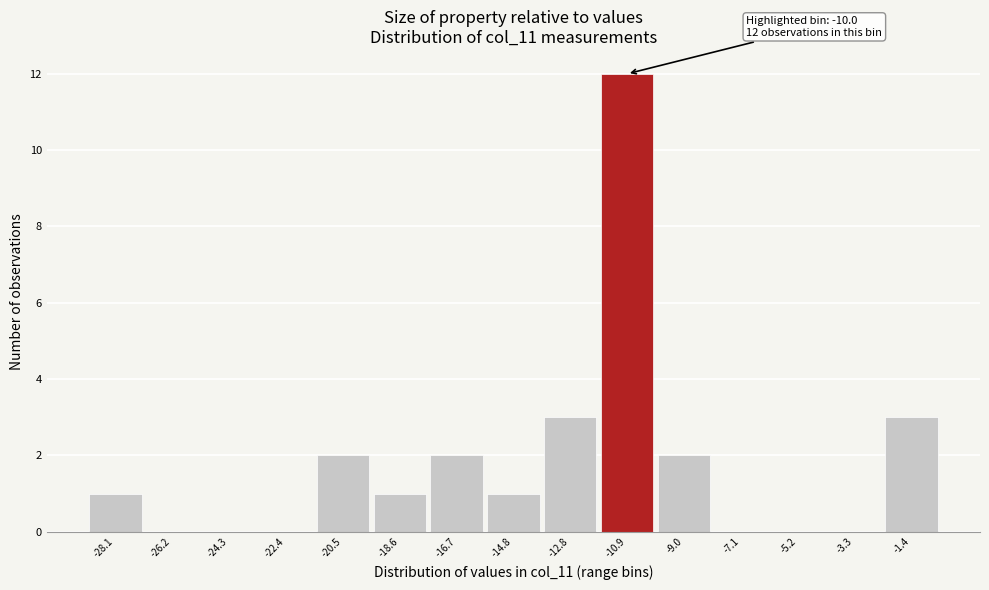

Reading left to right, extract all data points from this chart.

-28.1=1	-26.2=0	-24.3=0	-22.4=0	-20.5=2	-18.6=1	-16.7=2	-14.8=1	-12.8=3	-10.9=12	-9.0=2	-7.1=0	-5.2=0	-3.3=0	-1.4=3